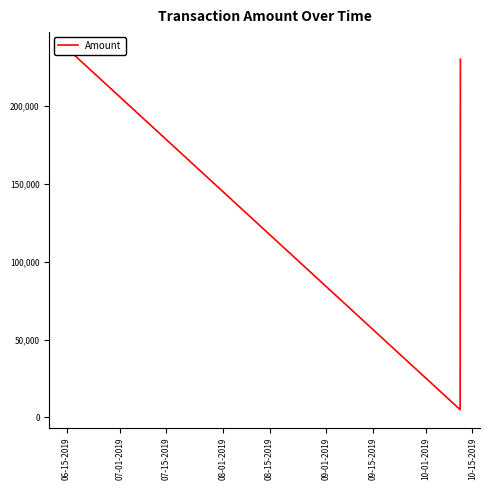

How many values are below 230000?

1